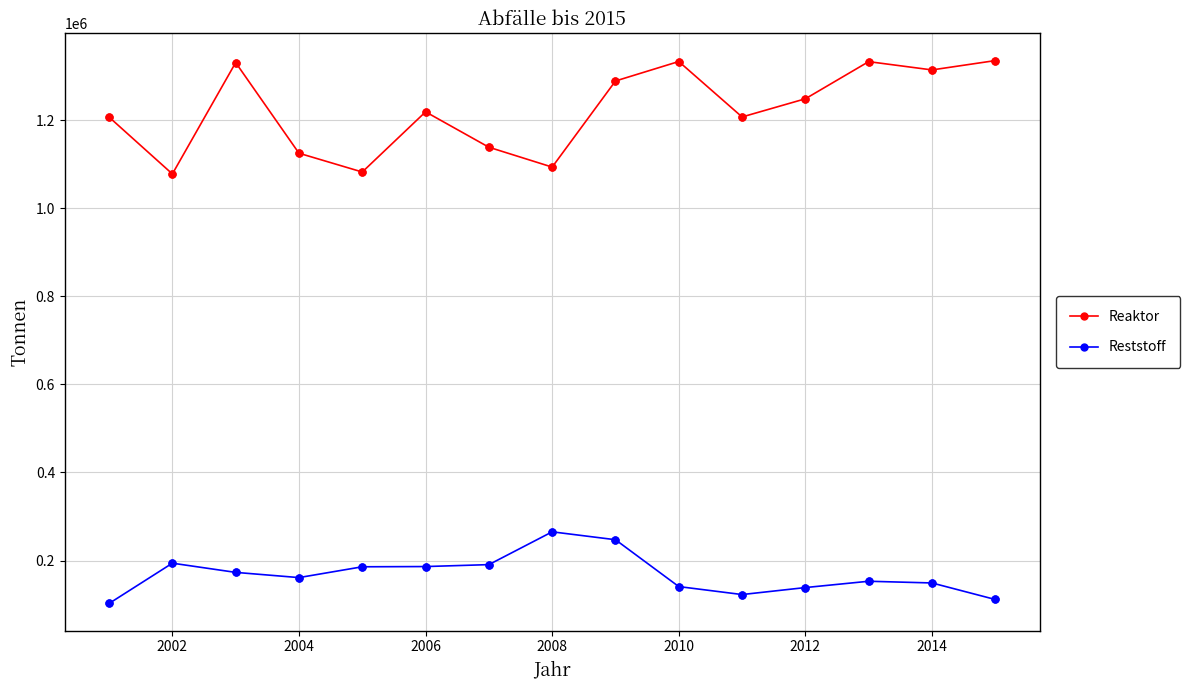

What are all the series names shown in the legend?

Reaktor, Reststoff